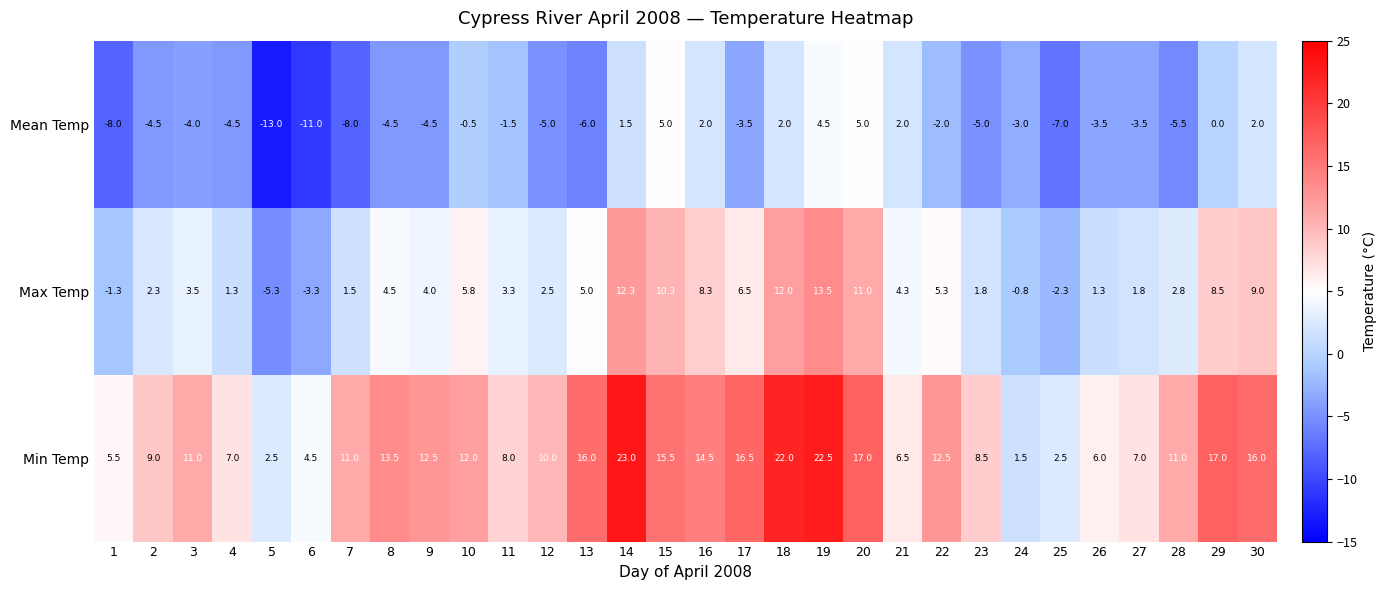

What is the total value across all series at 2?

6.8